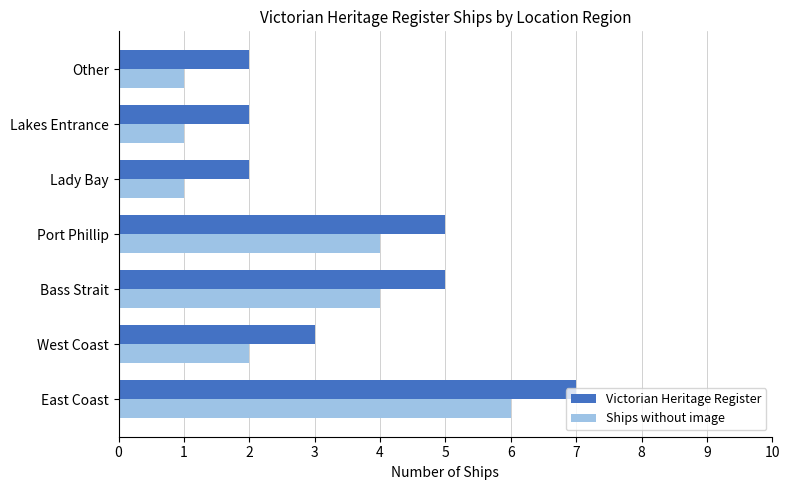

At which label does Ships without image reach its peak?

East Coast